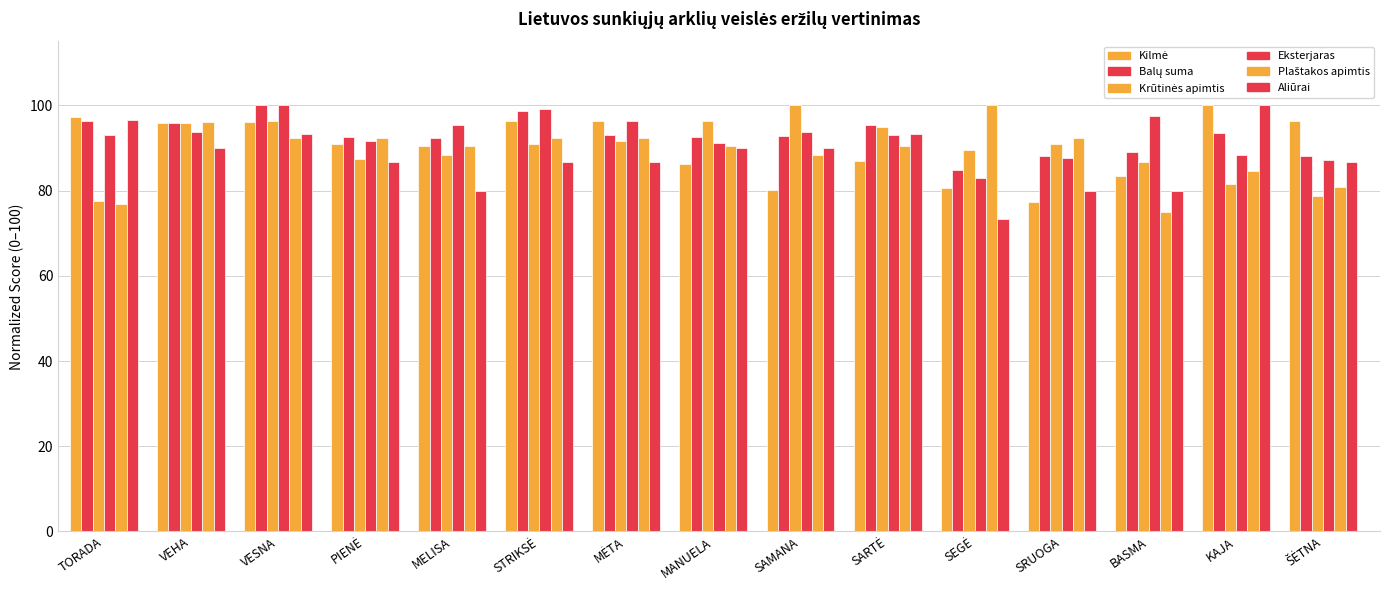

How many data points does each series have?

15